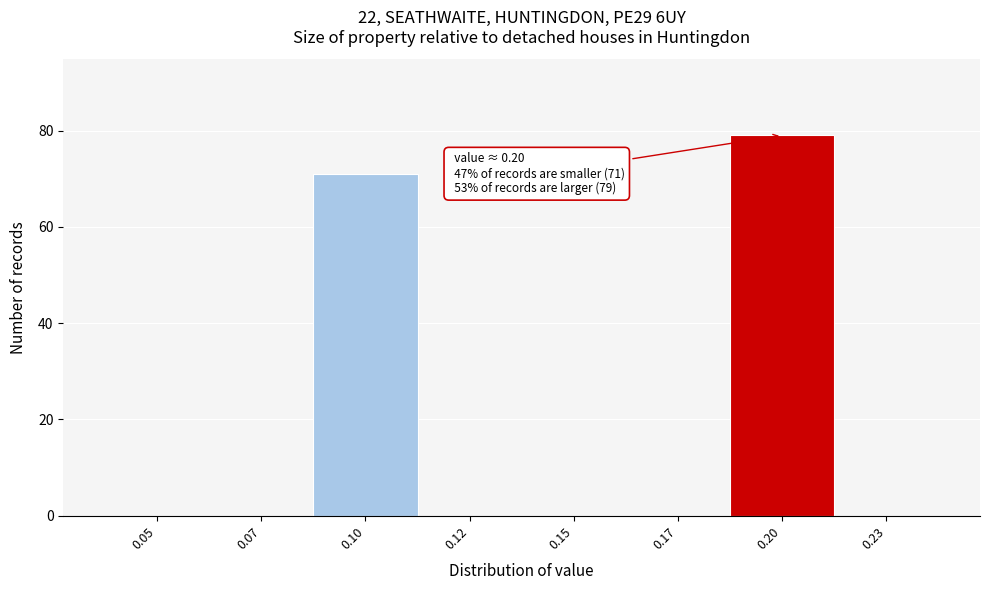

Reading right to left, list all the values displayed in this chart.

0.23=0	0.20=79	0.17=0	0.15=0	0.12=0	0.10=71	0.07=0	0.05=0